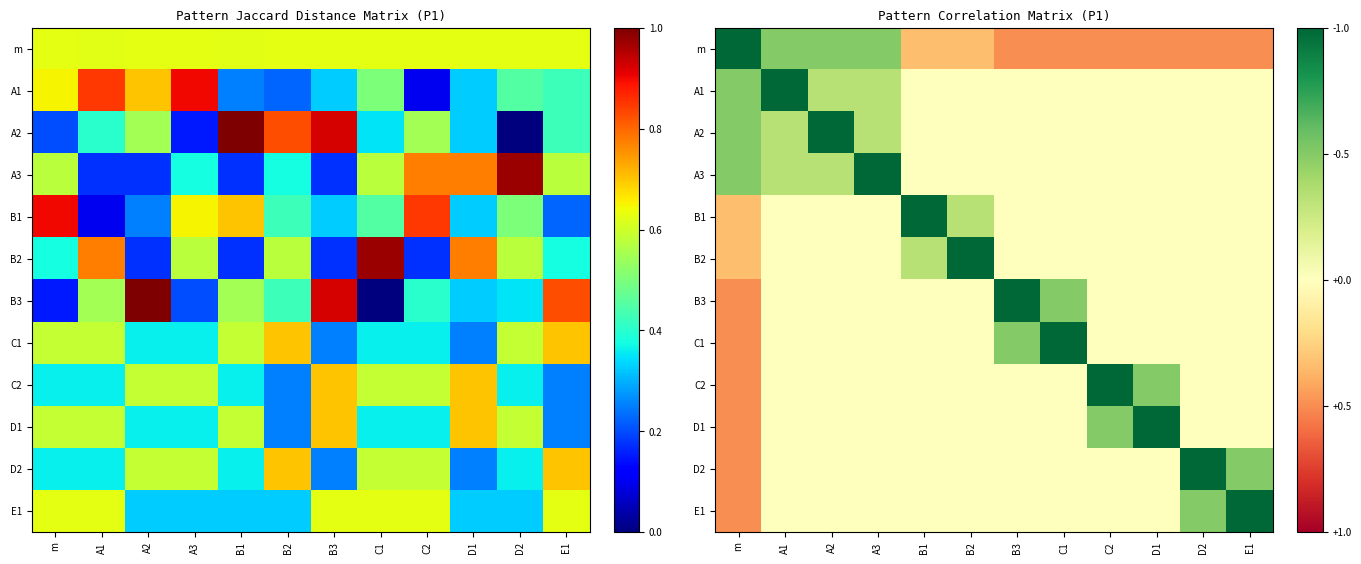

What is the greatest value displayed?

1.0